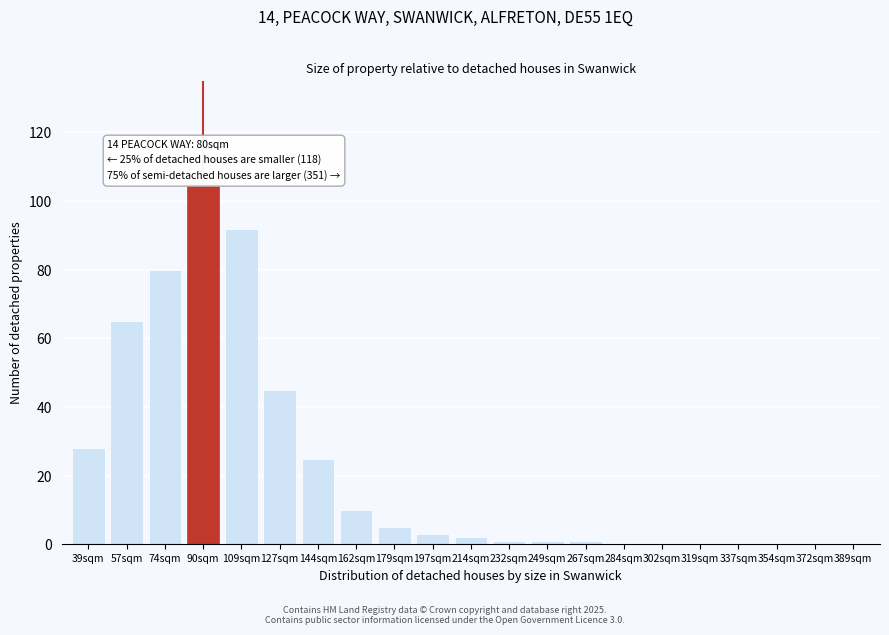

Reading left to right, transcribe all the data shown in this chart.

39sqm=28	57sqm=65	74sqm=80	90sqm=105	109sqm=92	127sqm=45	144sqm=25	162sqm=10	179sqm=5	197sqm=3	214sqm=2	232sqm=1	249sqm=1	267sqm=1	284sqm=0	302sqm=0	319sqm=0	337sqm=0	354sqm=0	372sqm=0	389sqm=0